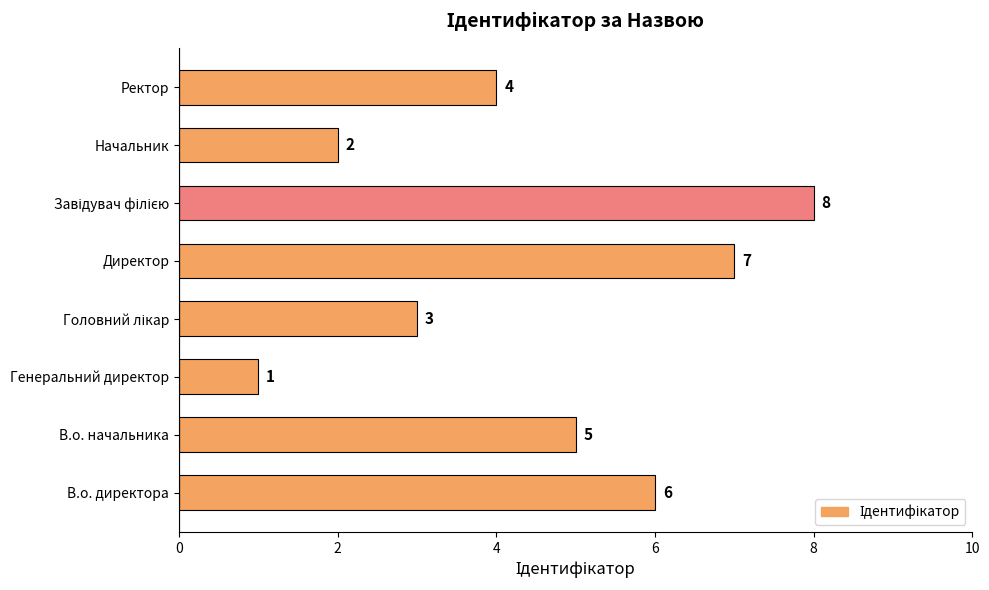

Reading top to bottom, list all the values displayed in this chart.

4	2	8	7	3	1	5	6